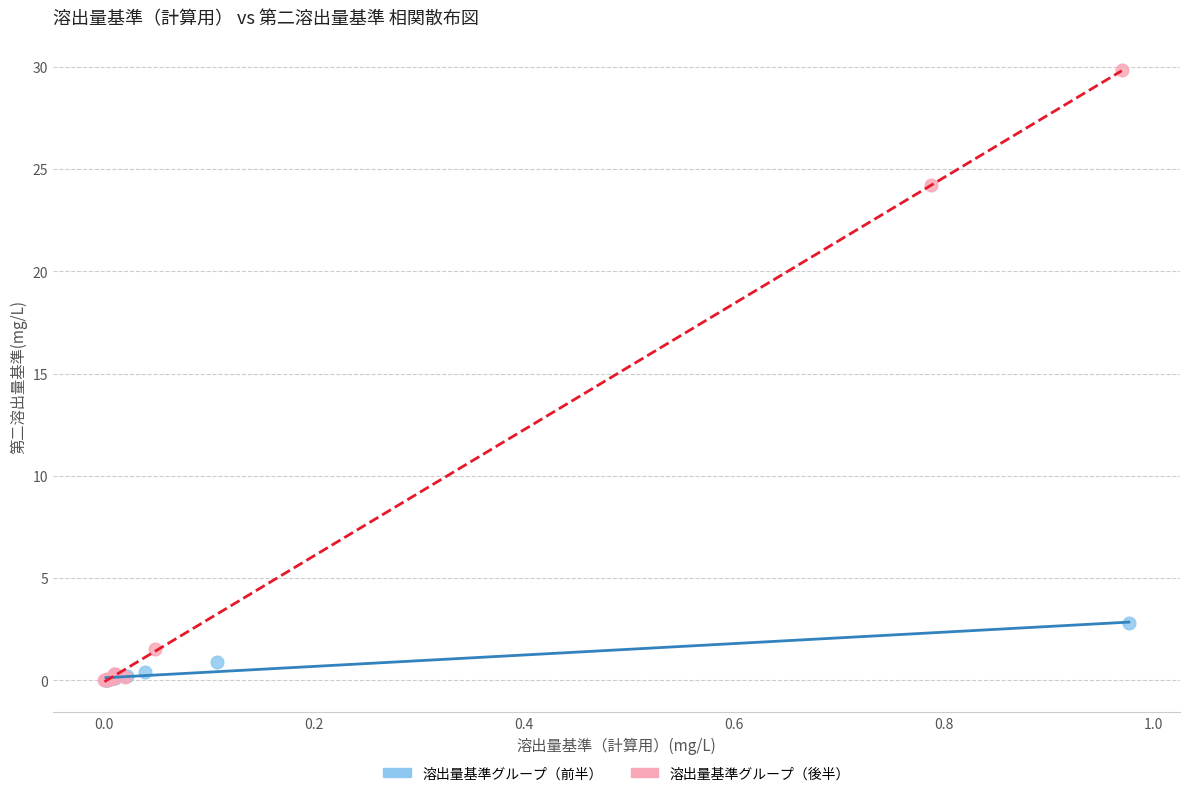

Which series has the largest Y range (max minus min)?

溶出量基準グループ（後半）